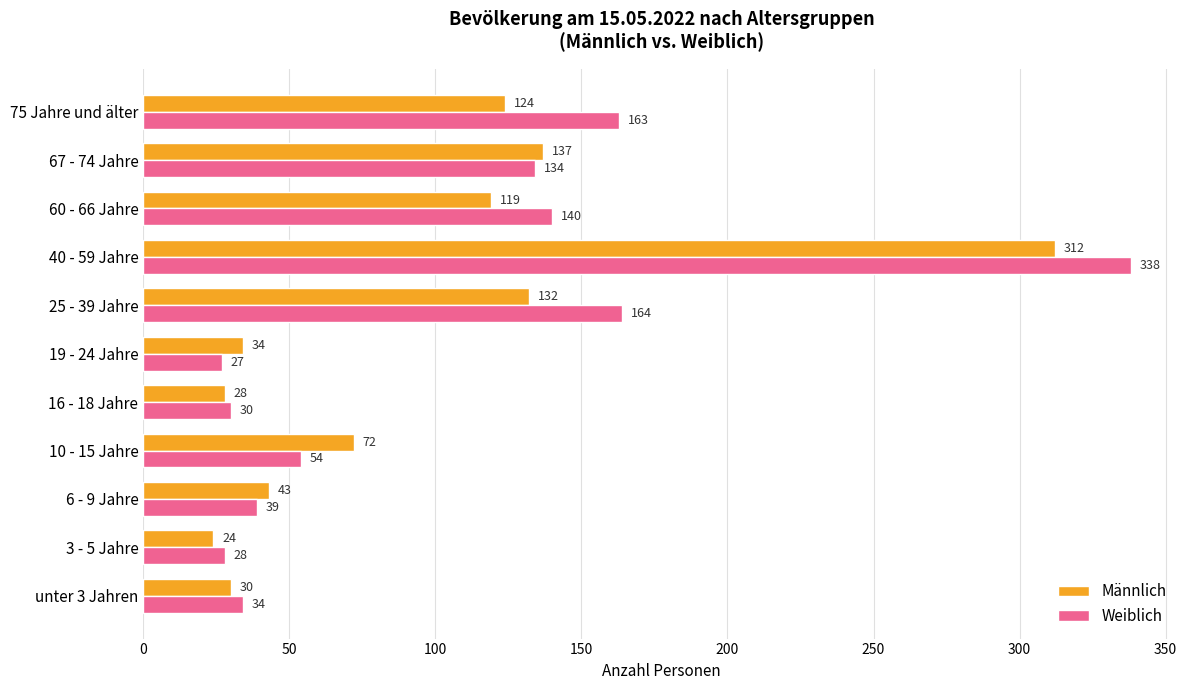

At which label does Weiblich reach its peak?

40 - 59 Jahre